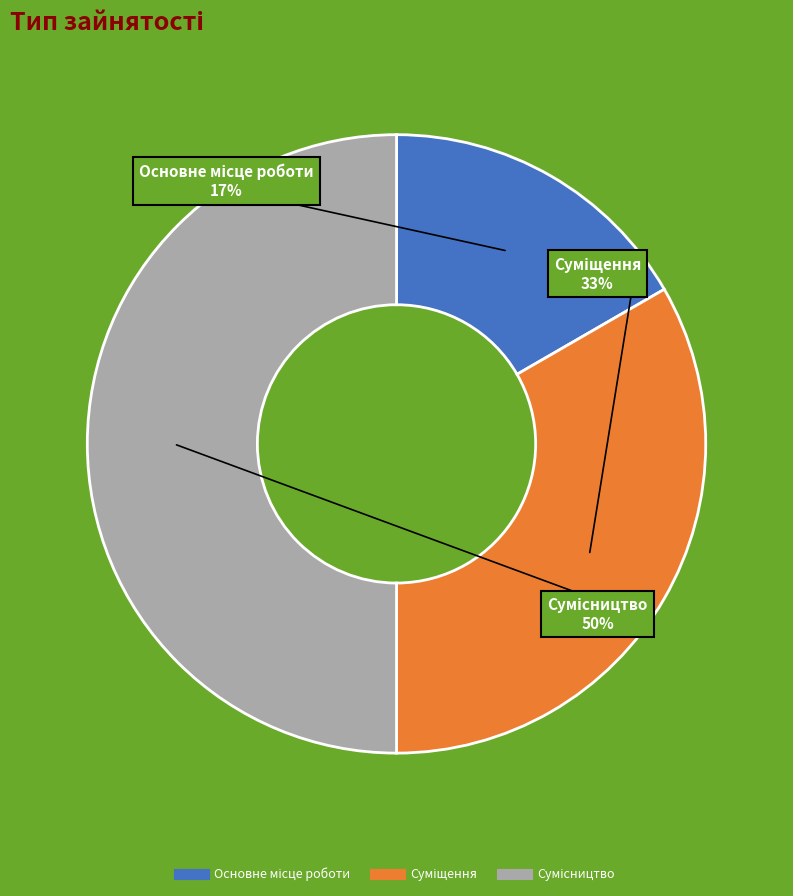

True or false: Основне місце роботи accounts for 7% of the total.

False